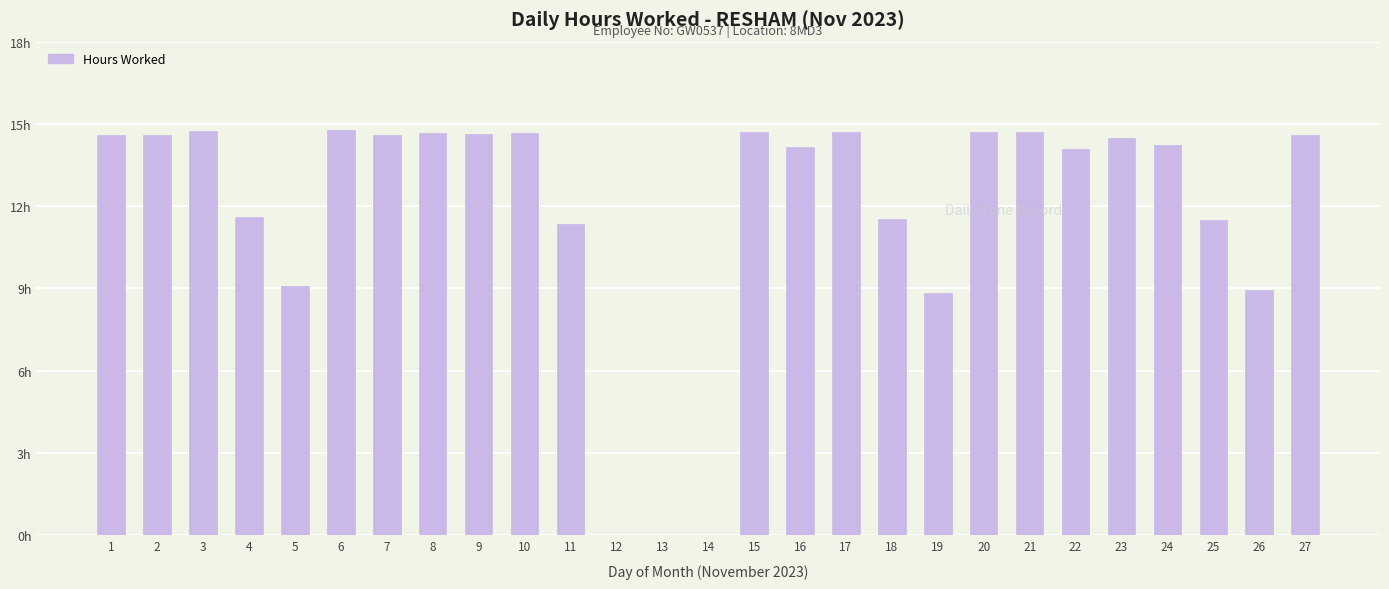

List the labels in order of value, largest first.

6, 3, 17, 21, 15, 20, 8, 10, 9, 1, 7, 2, 27, 23, 24, 16, 22, 4, 18, 25, 11, 5, 26, 19, 12, 13, 14